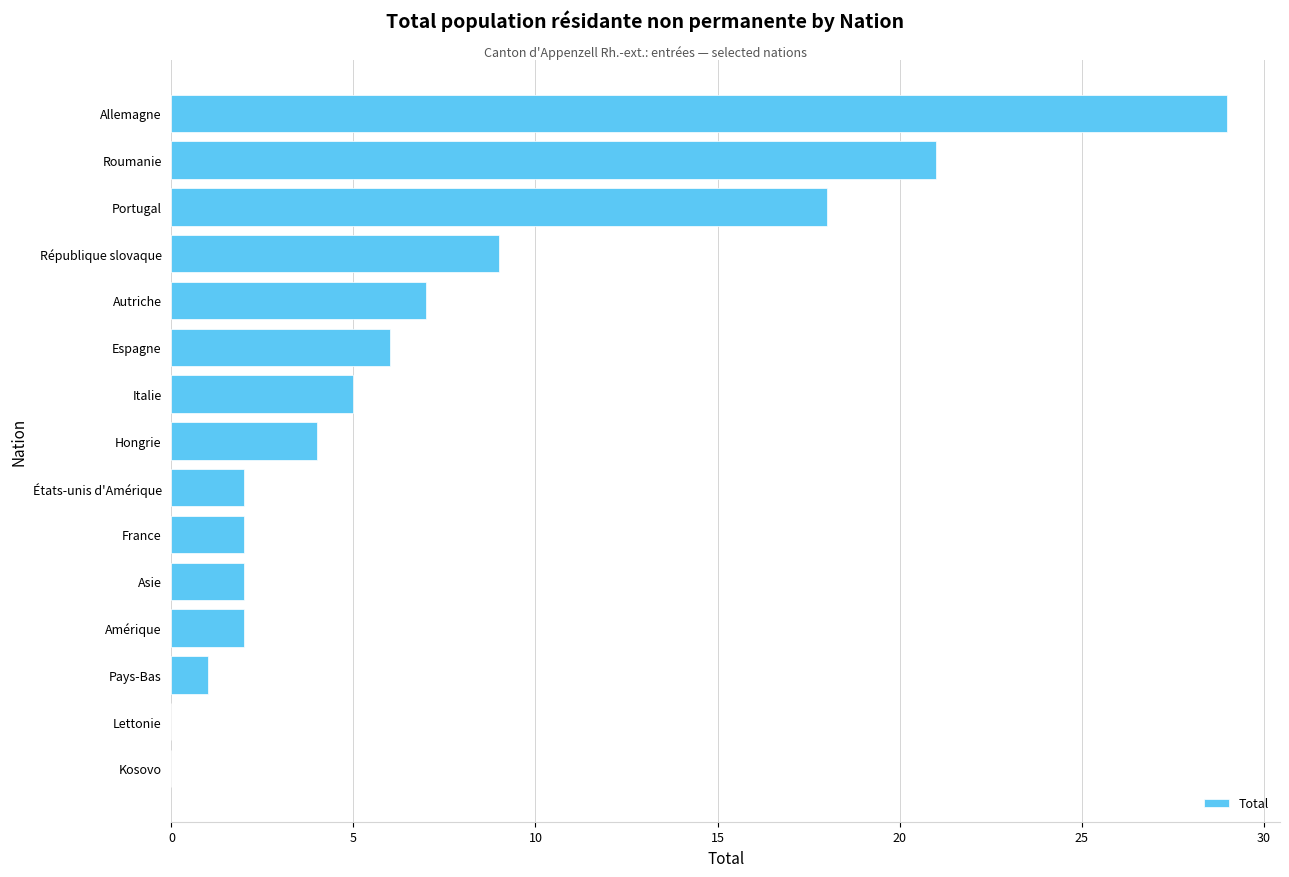

At which label is the value closest to 14?

Portugal